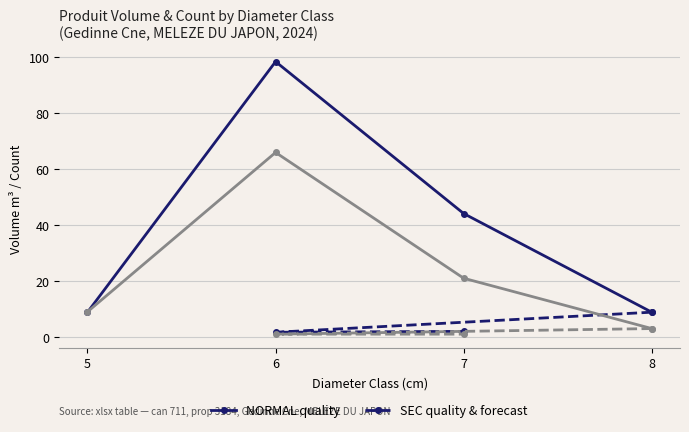

At which category is the sum across all series the highest?

6